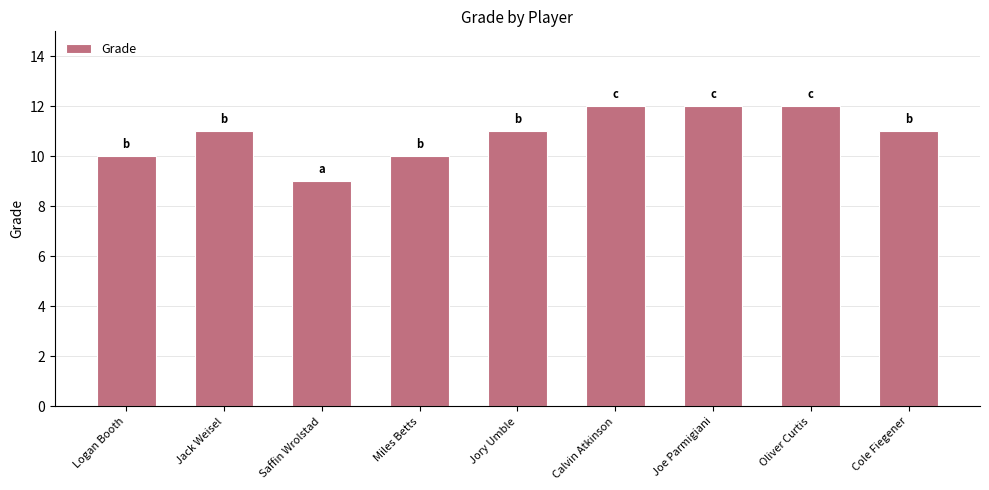

What position from the left is Joe Parmigiani?

7